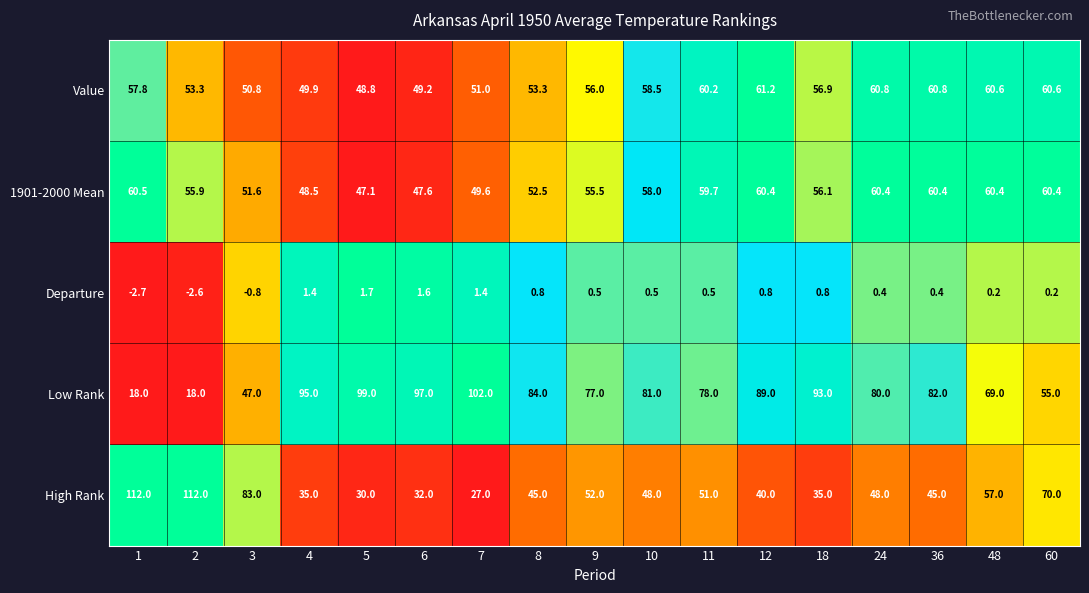

Which series changed the most between 1 and 9?

High Rank